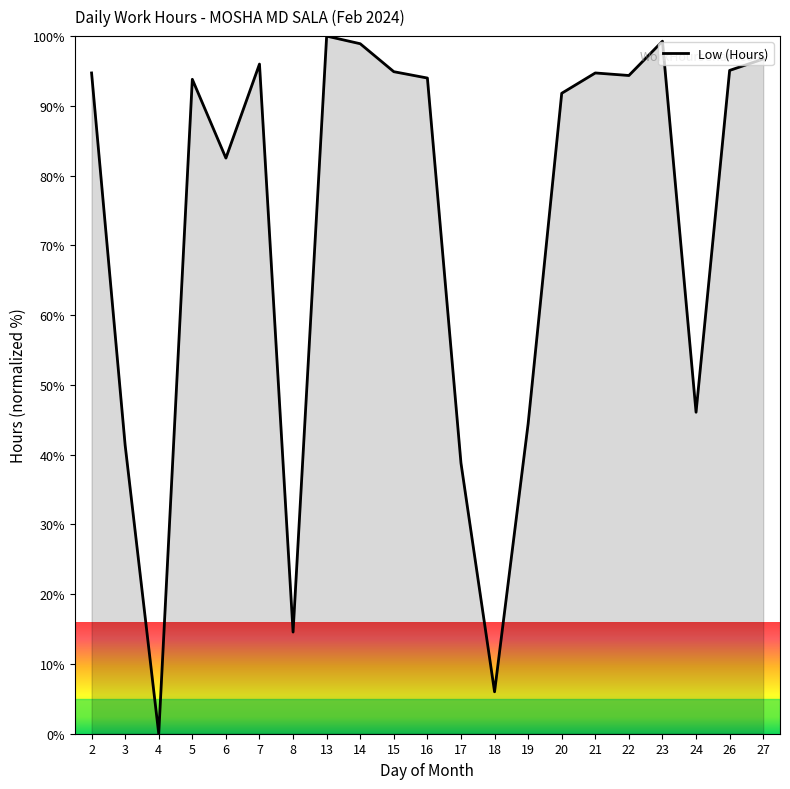

Is it true that the value at 19 is 44.4?

True